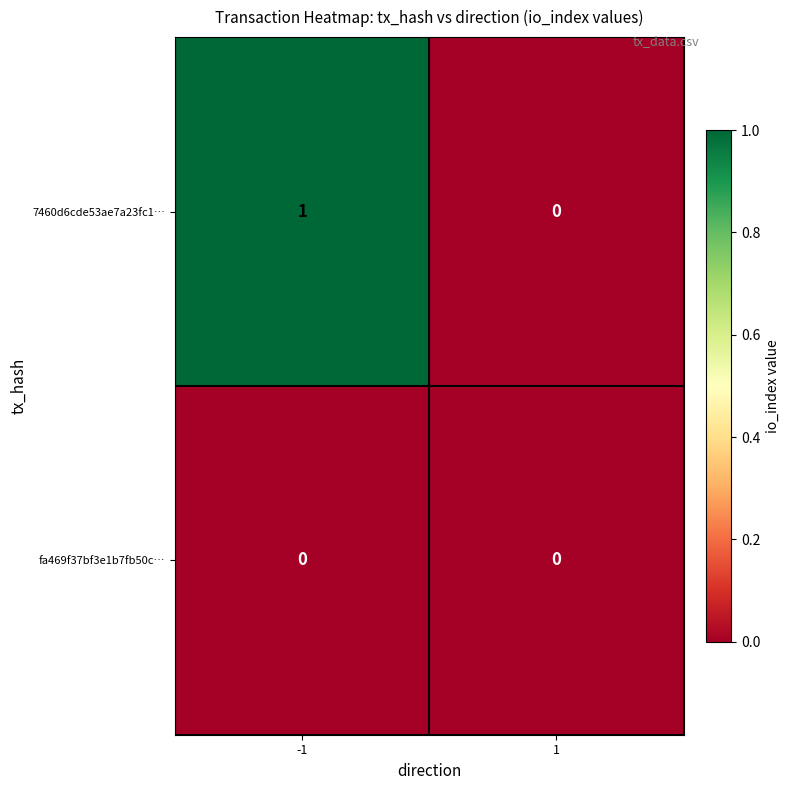

Reading left to right, what are all the values shown in this chart?

7460d6cde53ae7a23fc1…: 1	0
fa469f37bf3e1b7fb50c…: 0	0